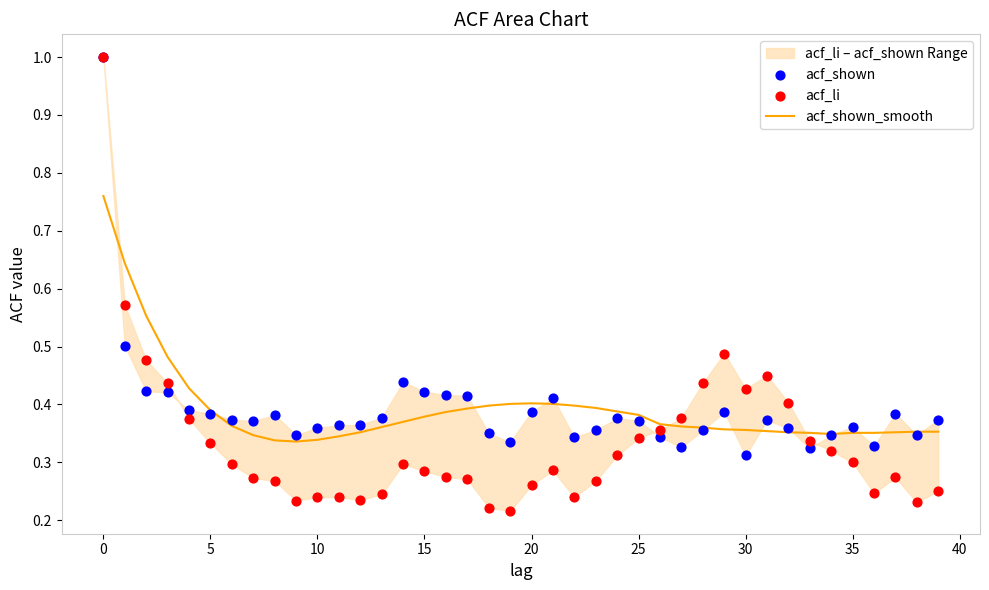

Which series reaches the minimum Y coordinate?

acf_li